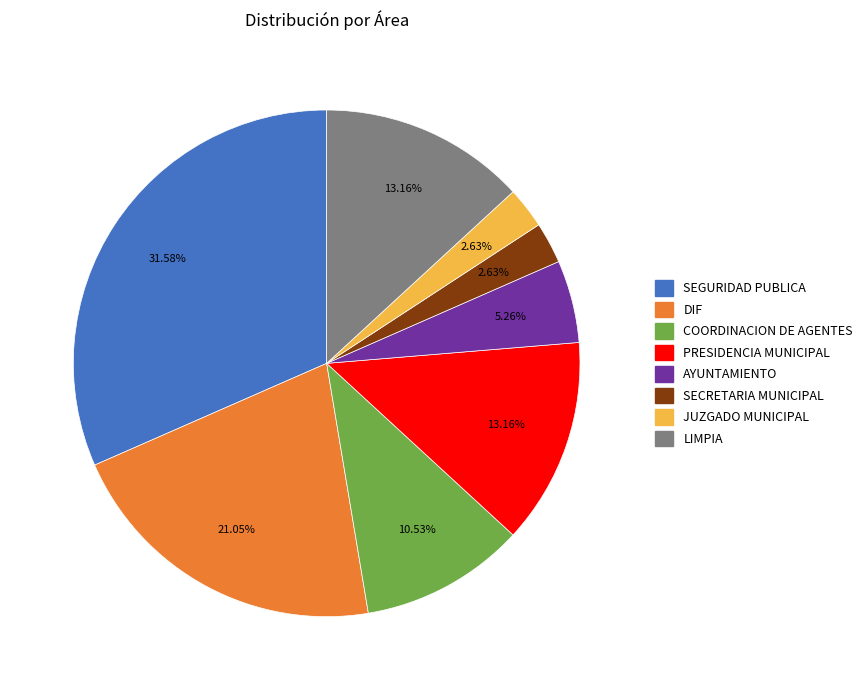

Is there a majority slice in this chart?

No